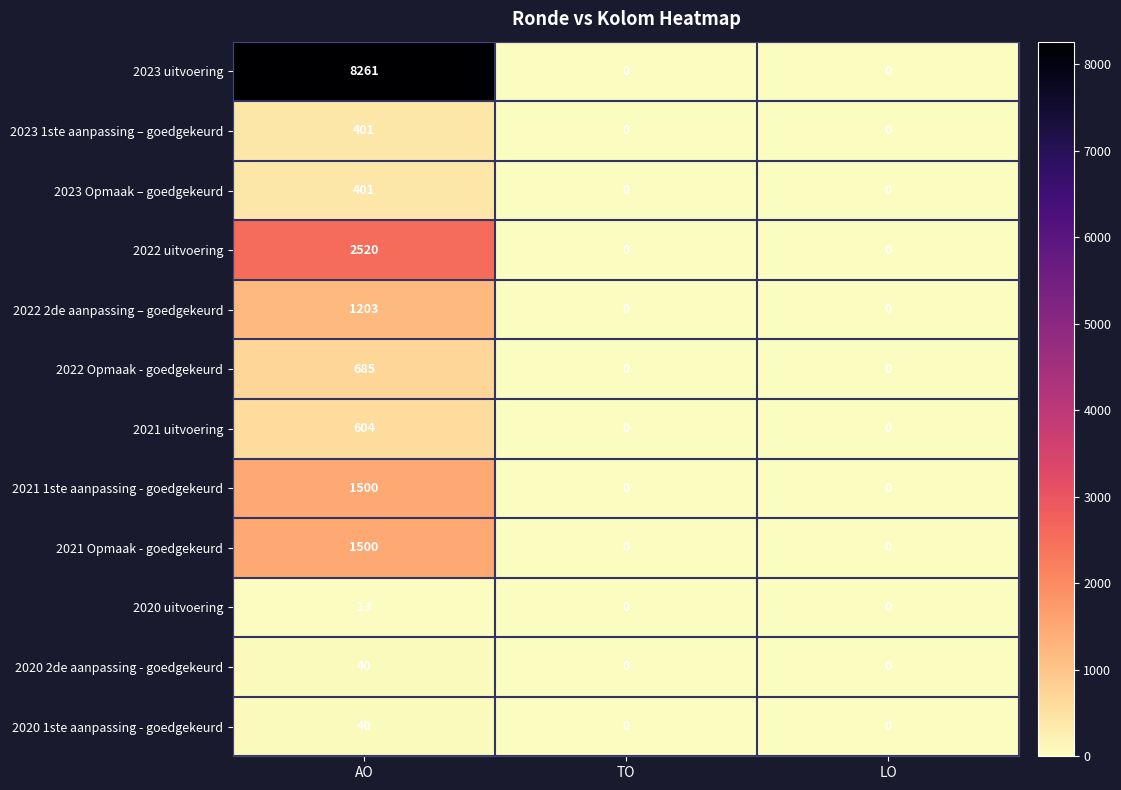

What is the highest value of the 2022 2de aanpassing – goedgekeurd series?

1203